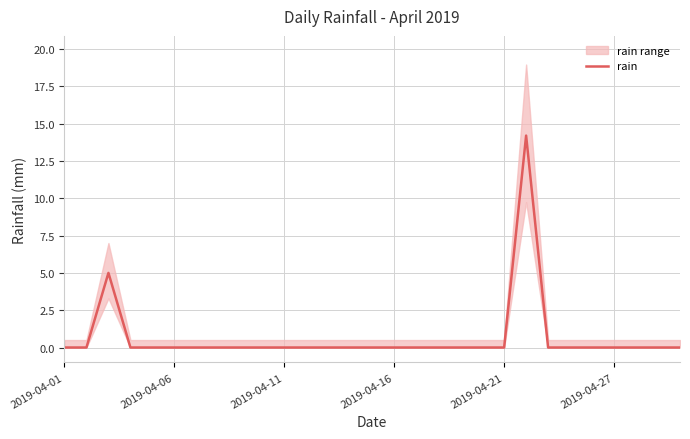

Reading left to right, list all the values displayed in this chart.

0.0	0.0	5.0	0.0	0.0	0.0	0.0	0.0	0.0	0.0	0.0	0.0	0.0	0.0	0.0	0.0	0.0	0.0	0.0	0.0	0.0	14.2	0.0	0.0	0.0	0.0	0.0	0.0	0.0